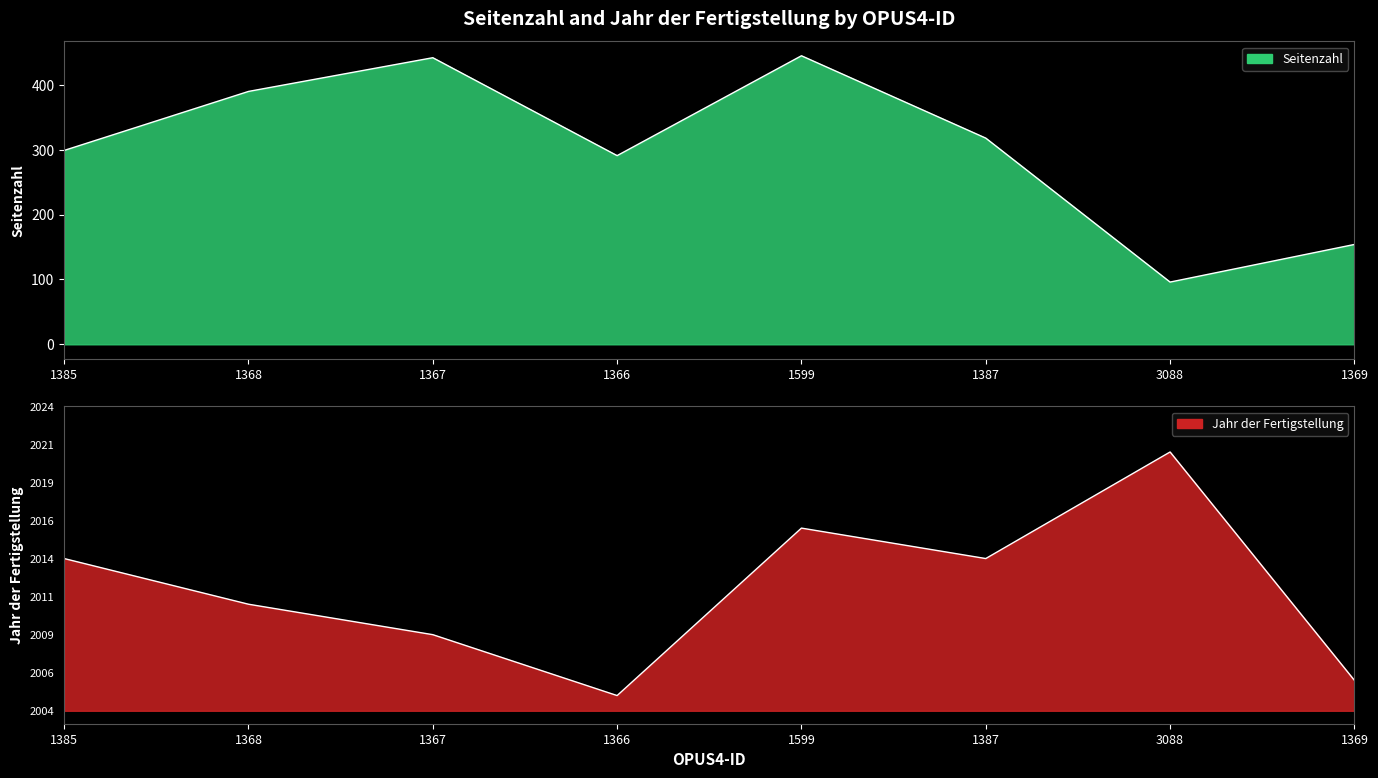

How many interior local valleys does the Seitenzahl series have?

2